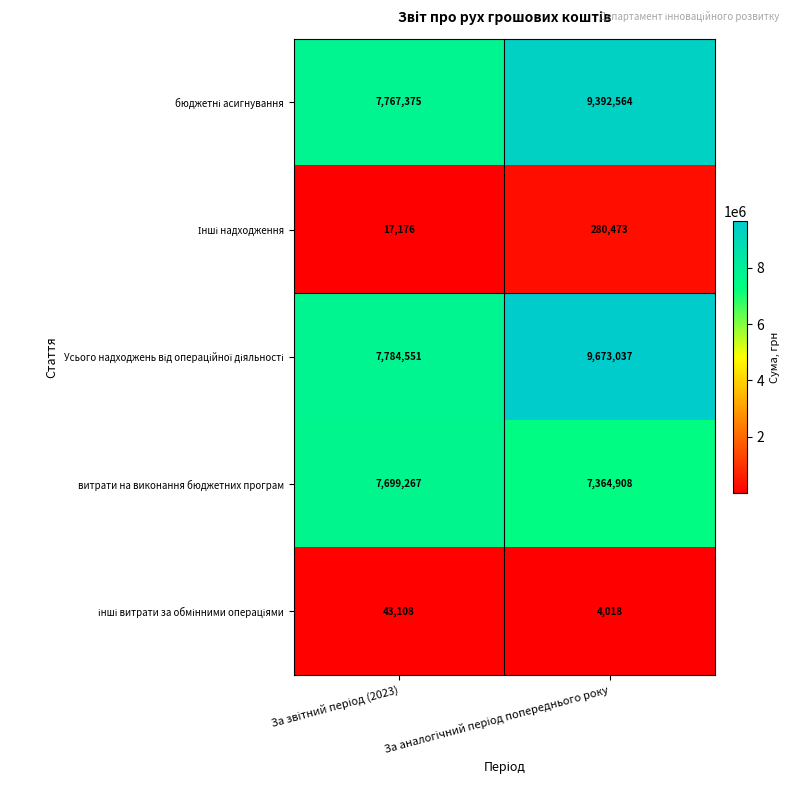

What is the minimum value for витрати на виконання бюджетних програм?

7364908